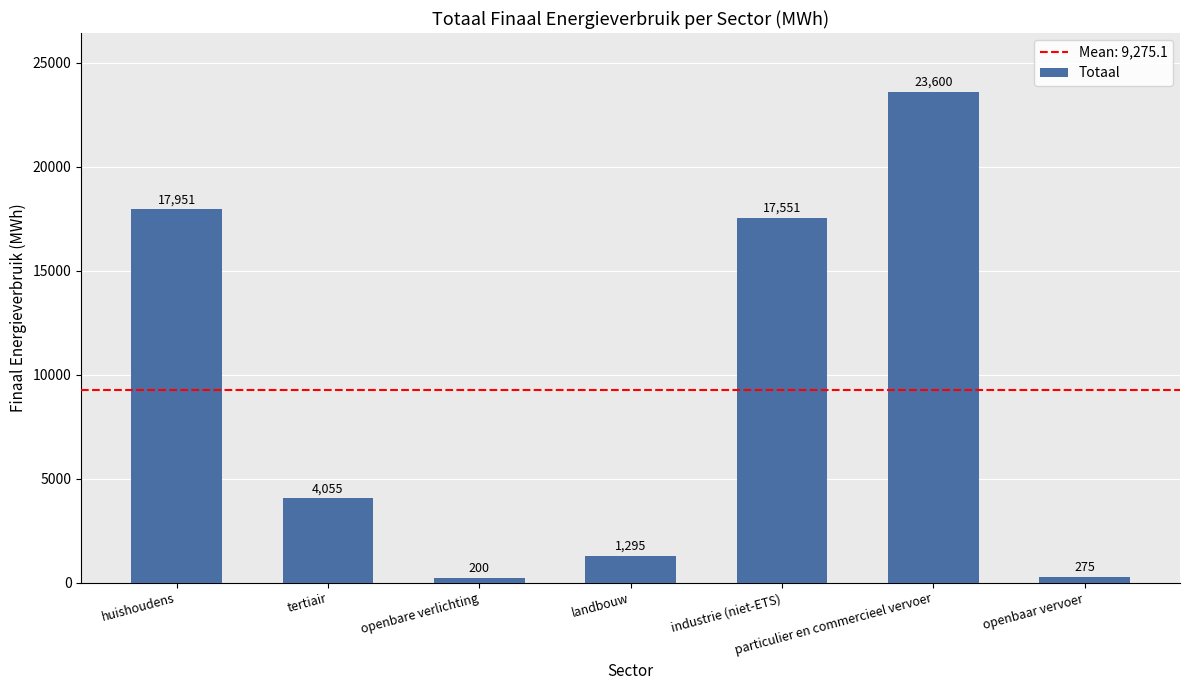

What is the change in value from huishoudens to openbare verlichting?

-17751.0